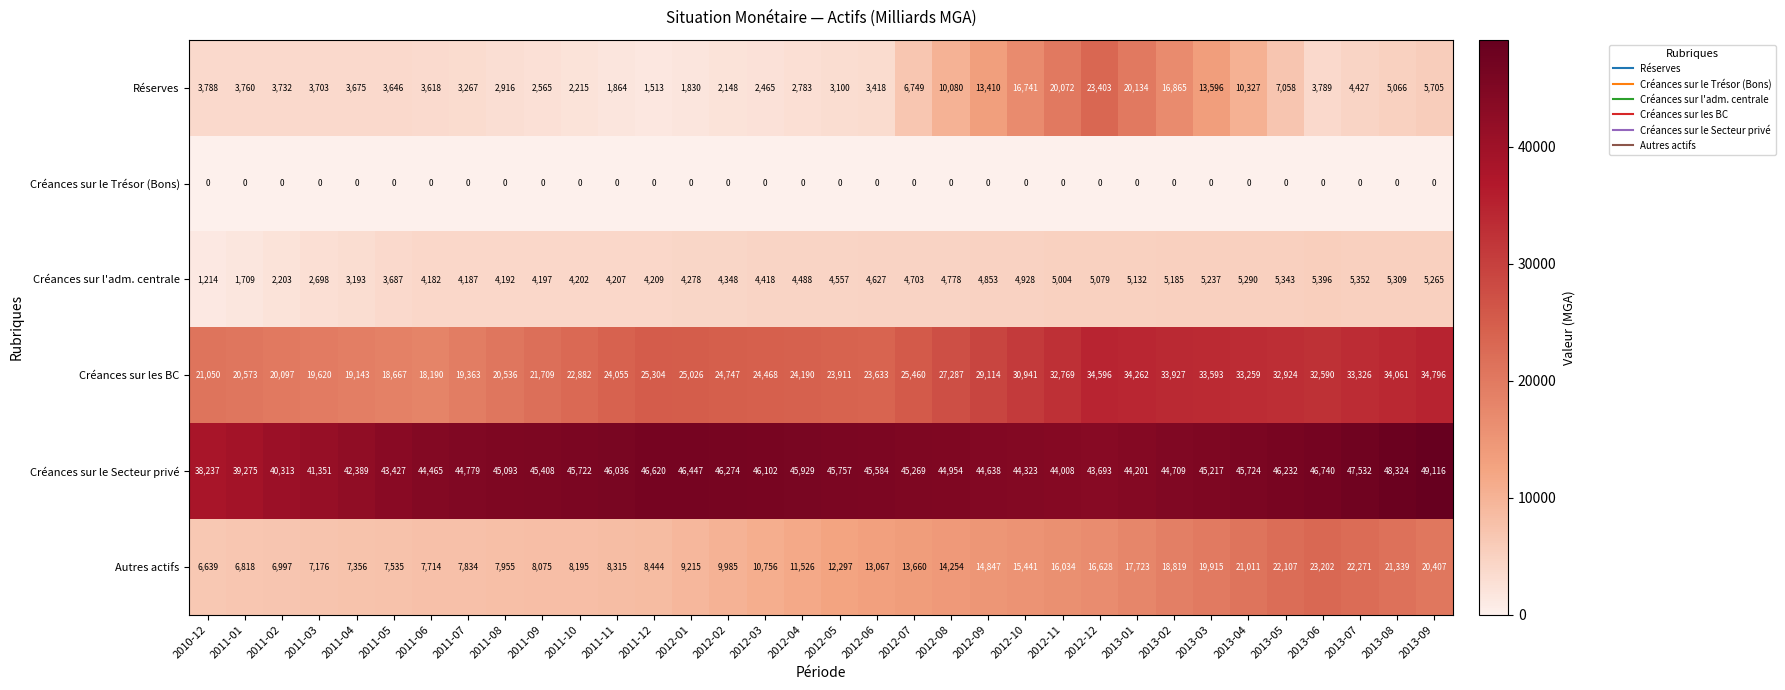

What is the difference between the Créances sur les BC values at 2011-09 and 2012-09?

7405